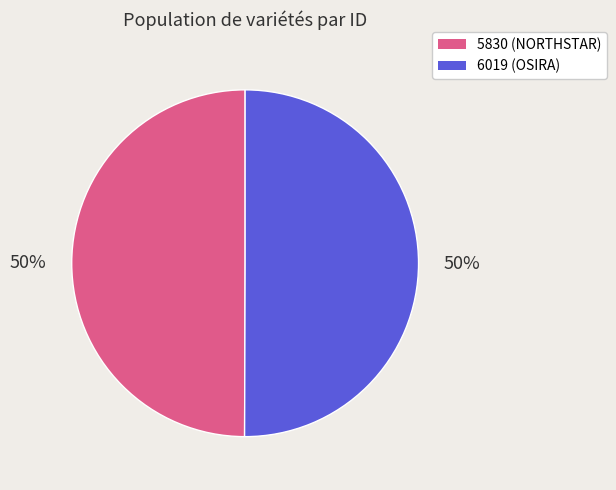

True or false: 5830 accounts for 61% of the total.

False